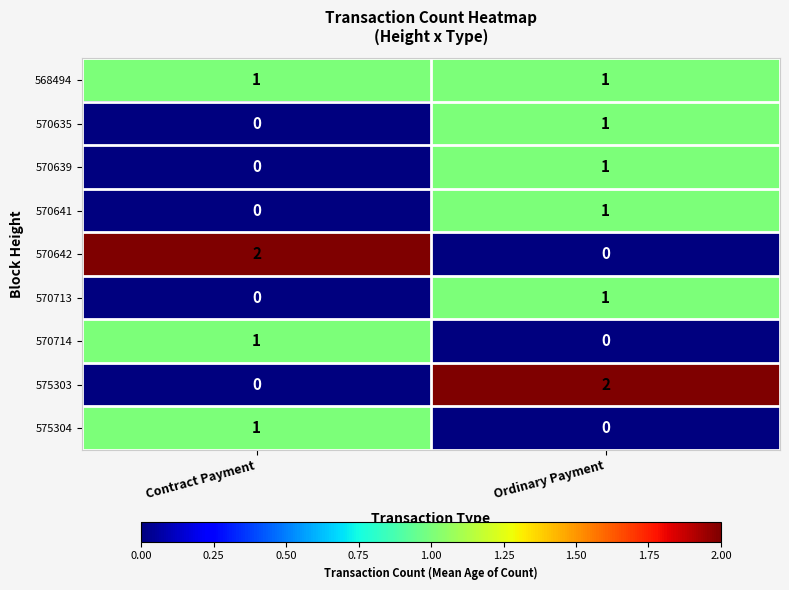

The value of 570642 at Contract Payment is 2. True or false?

True